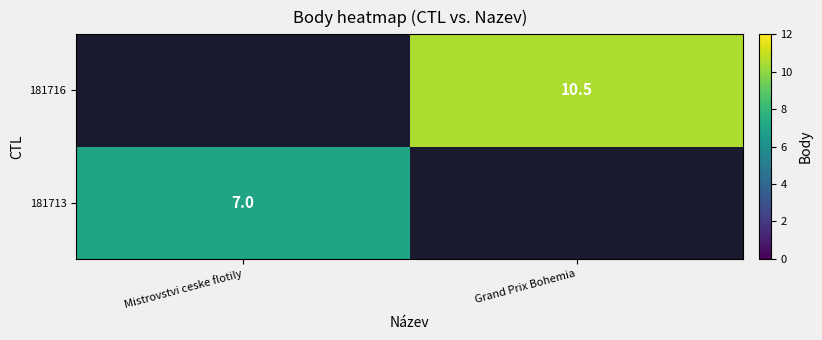

True or false: 181713 has a value of 10.4 at Mistrovstvi ceske flotily.

False